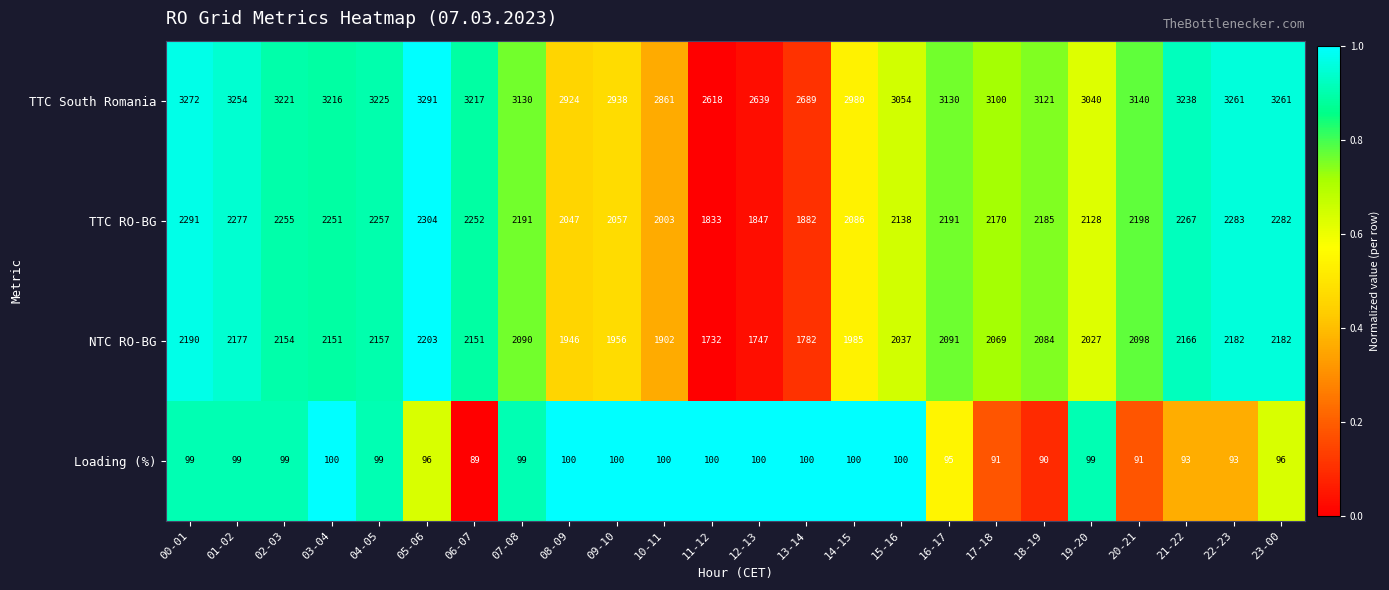

What is the difference between the maximum and minimum values in the Loading (%) series?

11